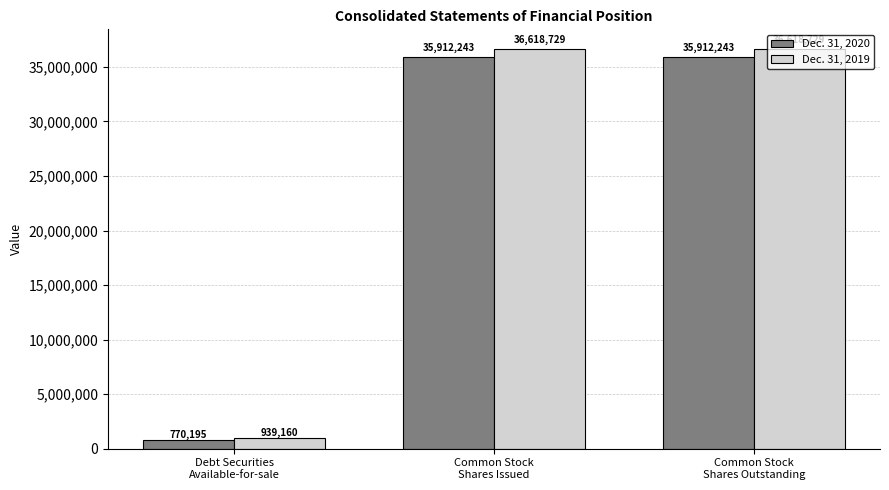

Which series has the widest spread of values?

Dec. 31, 2019